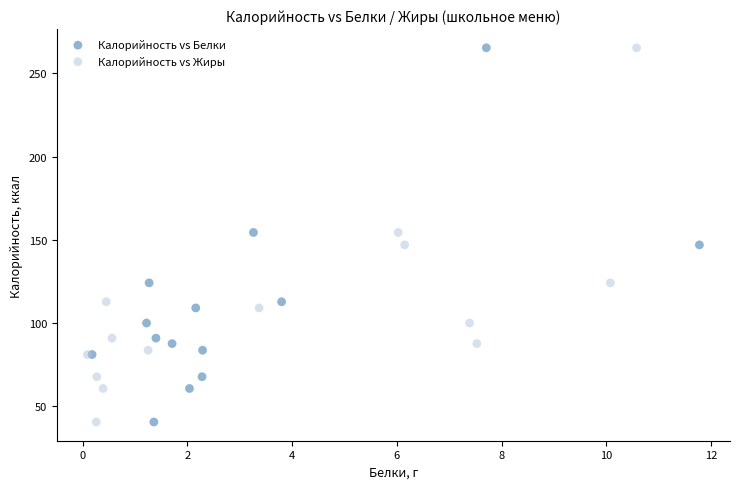

What are all the series names shown in the legend?

Калорийность vs Белки, Калорийность vs Жиры